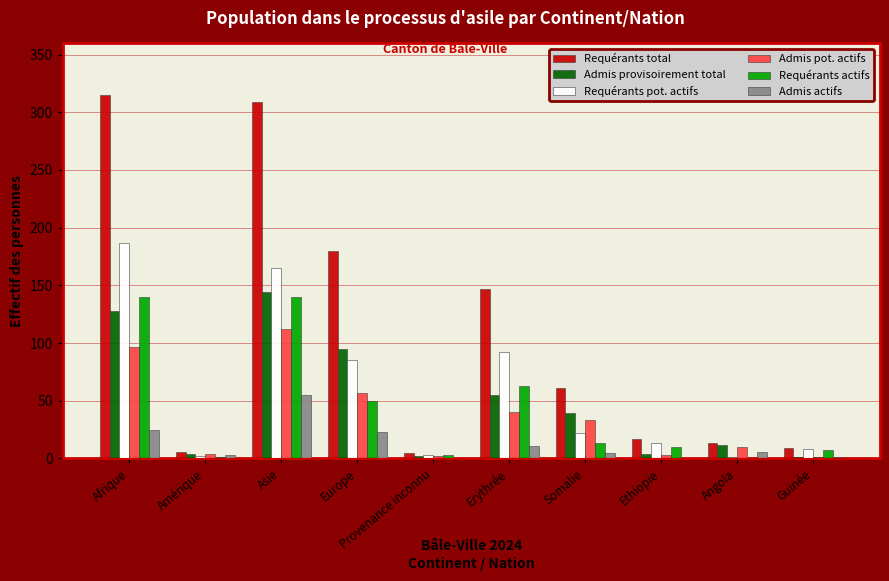

What is the average value of the Admis pot. actifs series?

36